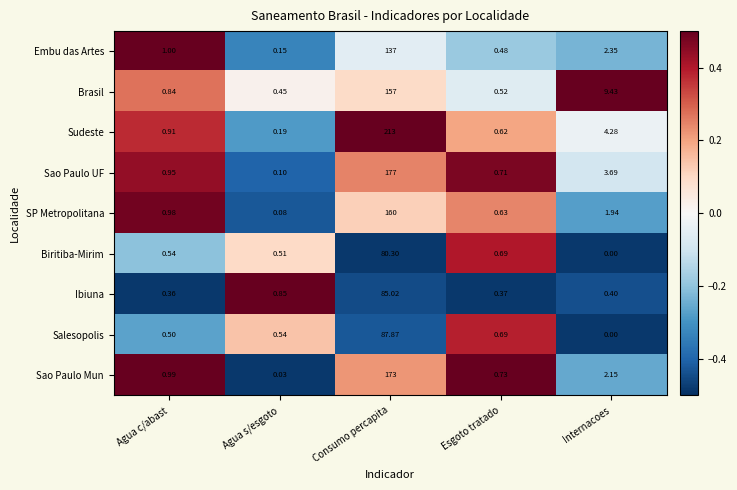

At which label is Biritiba-Mirim closest to 40?

Esgoto tratado